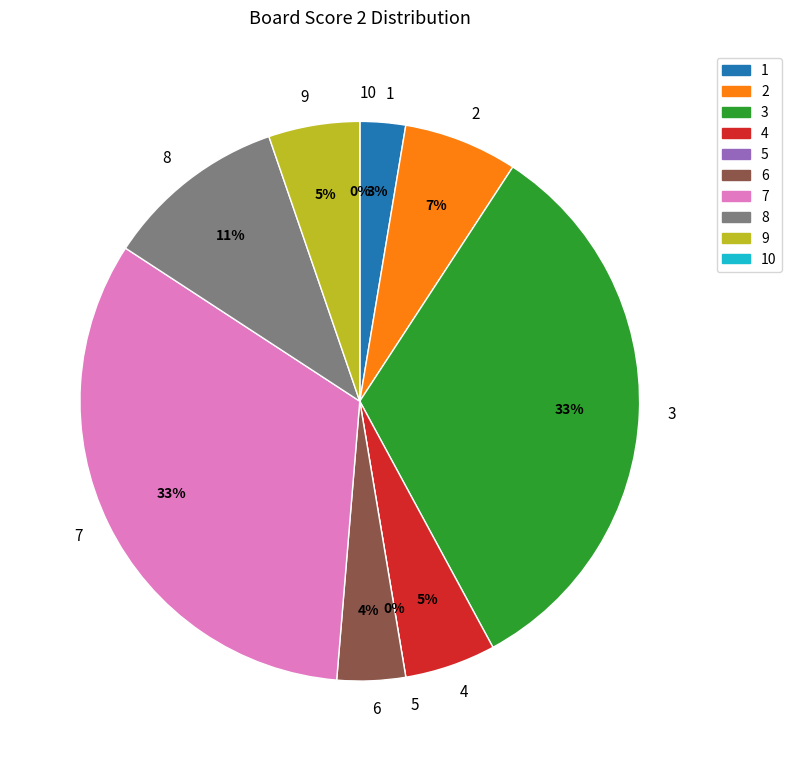

To the nearest percent, what is the combined percentage of 10 and 6?

4%